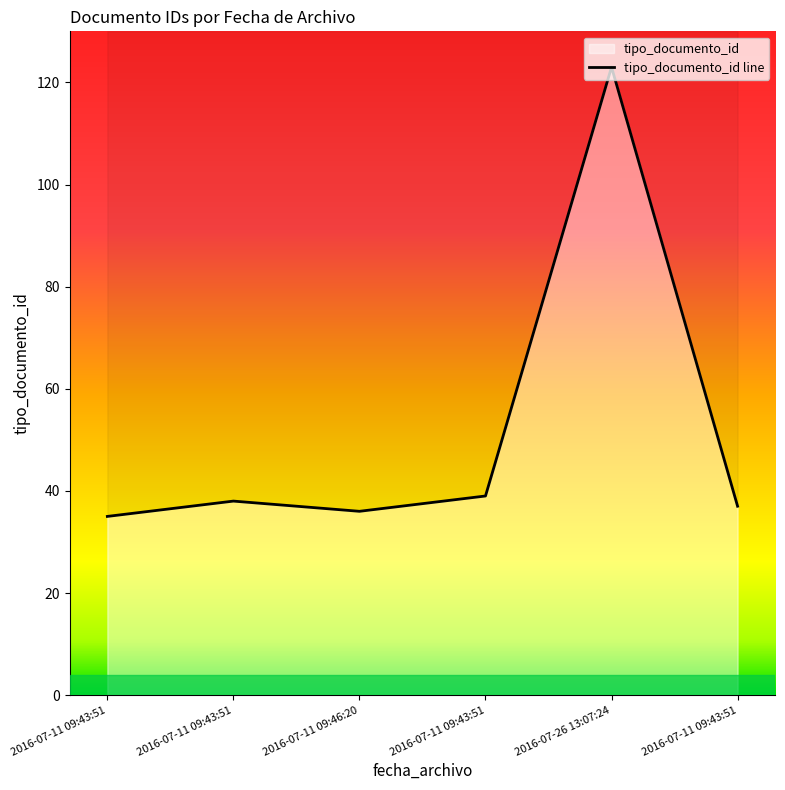

What is the sum of the values at 2016-07-11 09:43:51 and 2016-07-26 13:07:24?

160